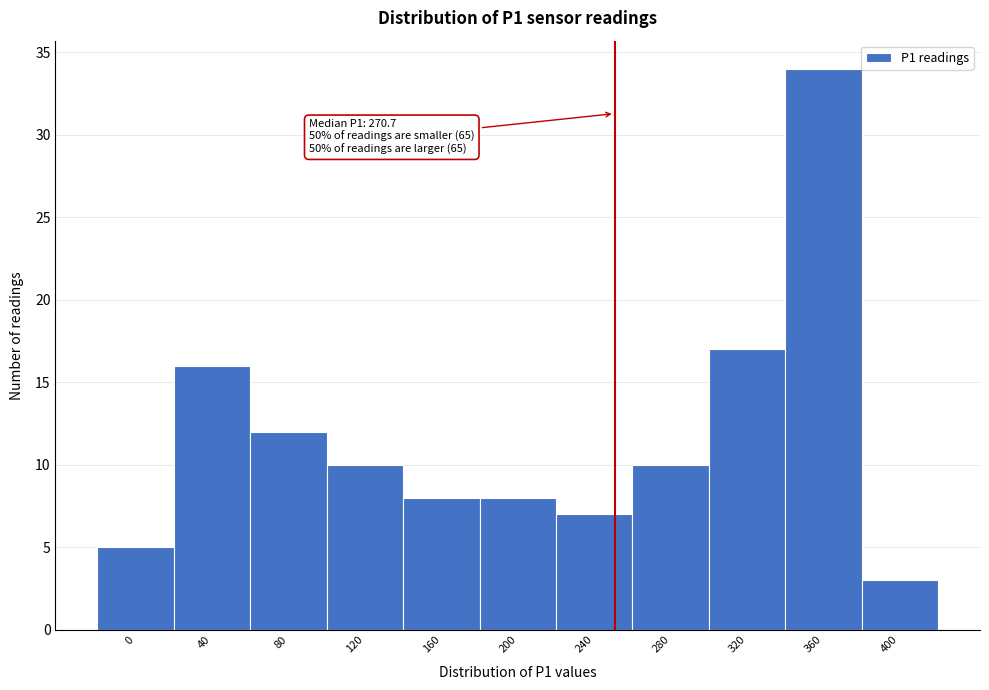

Reading left to right, transcribe all the data shown in this chart.

0=5	40=16	80=12	120=10	160=8	200=8	240=7	280=10	320=17	360=34	400=3